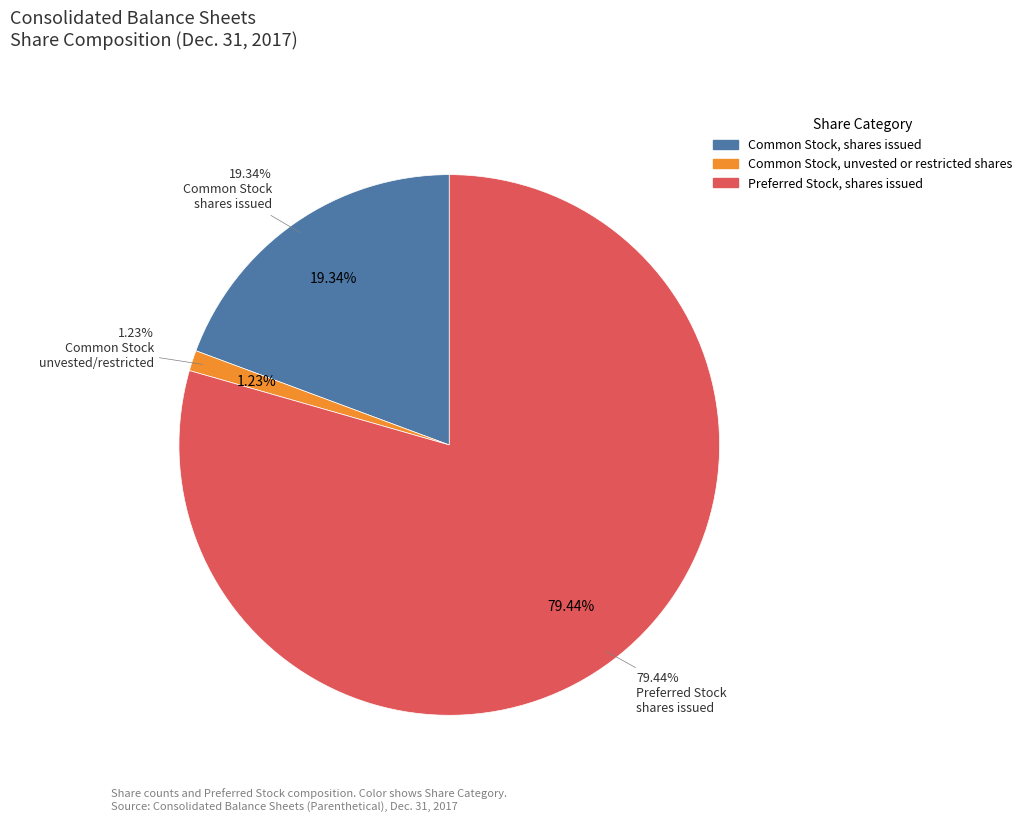

What portion of the pie excludes Preferred Stock, shares issued?

20.6%